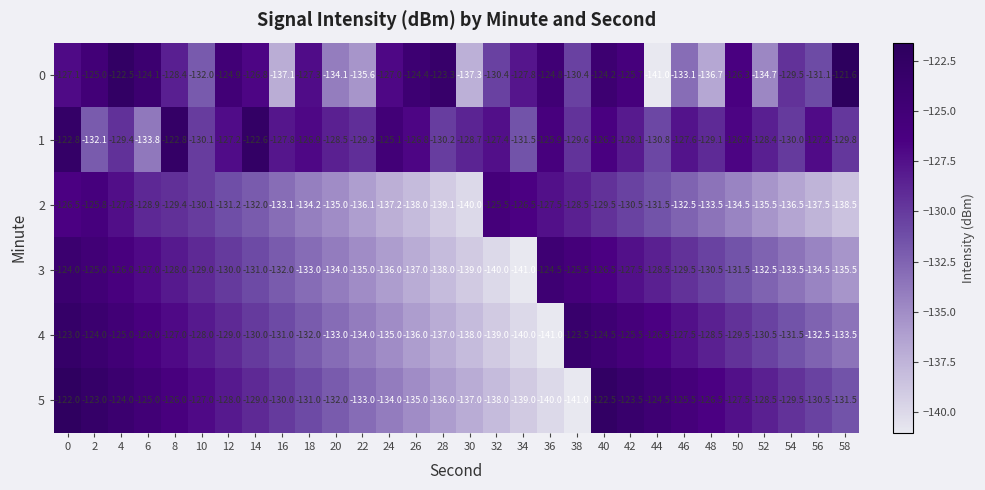

What is the difference between the highest and lowest values at 14?

9.4